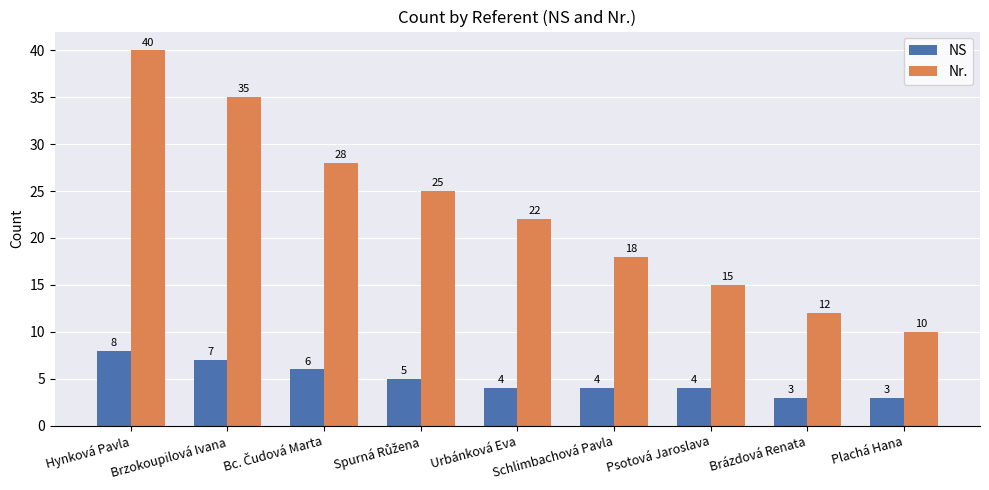

What is the label of the 8th bar from the right?

Brzokoupilová Ivana